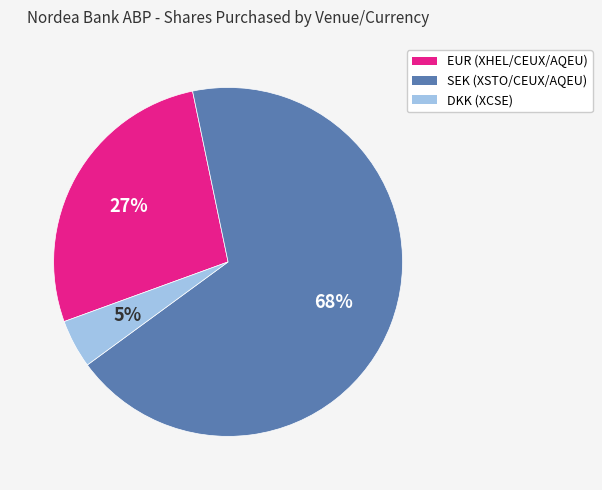

To the nearest percent, what is the average slice percentage?

33%